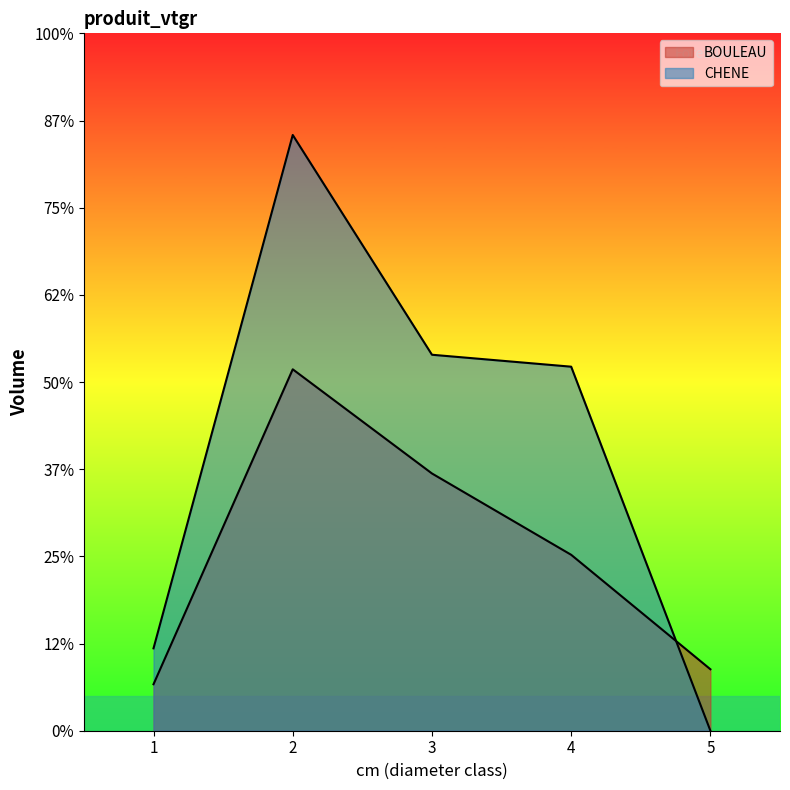

Reading left to right, extract all data points from this chart.

BOULEAU: 0.5	4.1	3.0	2.0	0.7
CHENE: 0.9	6.8	4.3	4.2	0.0